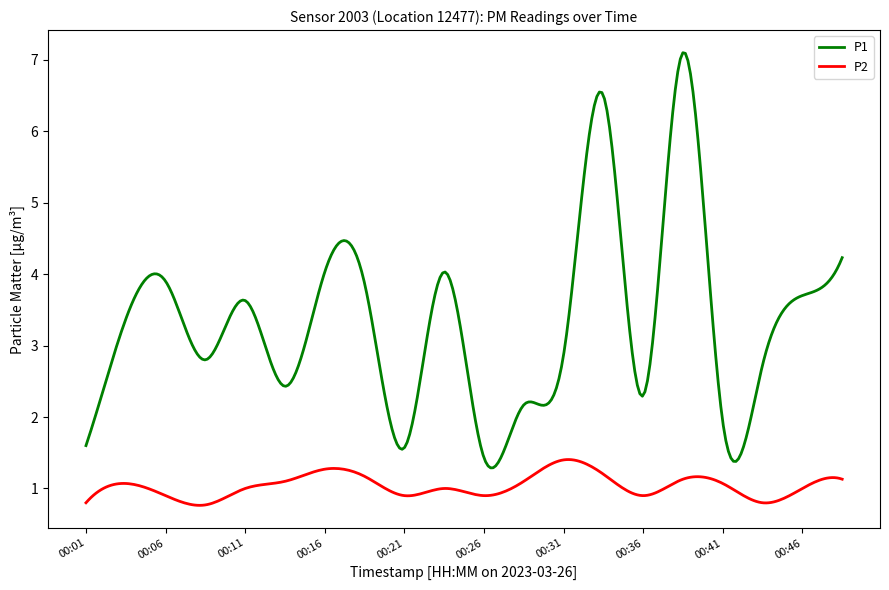

True or false: P1 and P2 intersect in this chart.

False